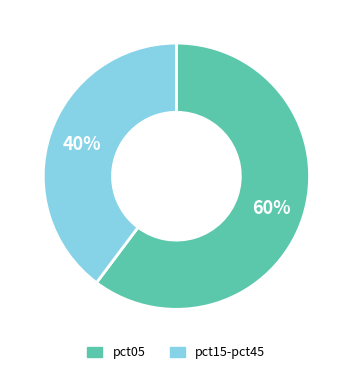

Is there any slice that represents more than half of the pie?

Yes